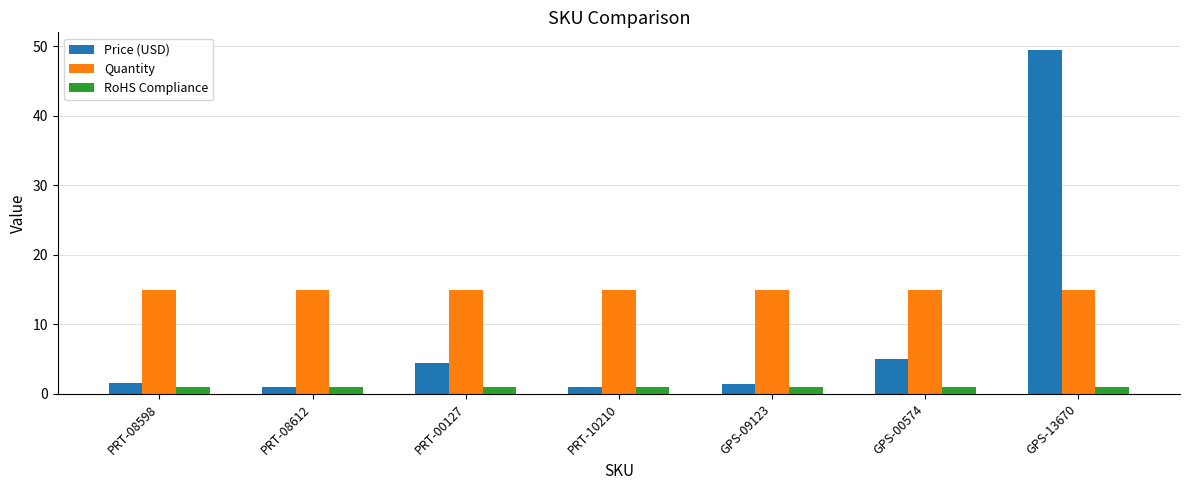

What is the value of the Quantity bar at the 4th from the left?

15.0